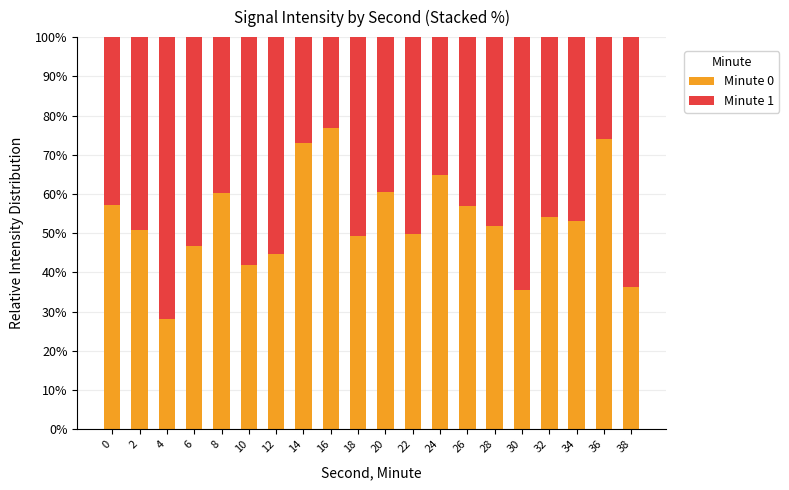

Read the Minute 0 value at 16.

76.8